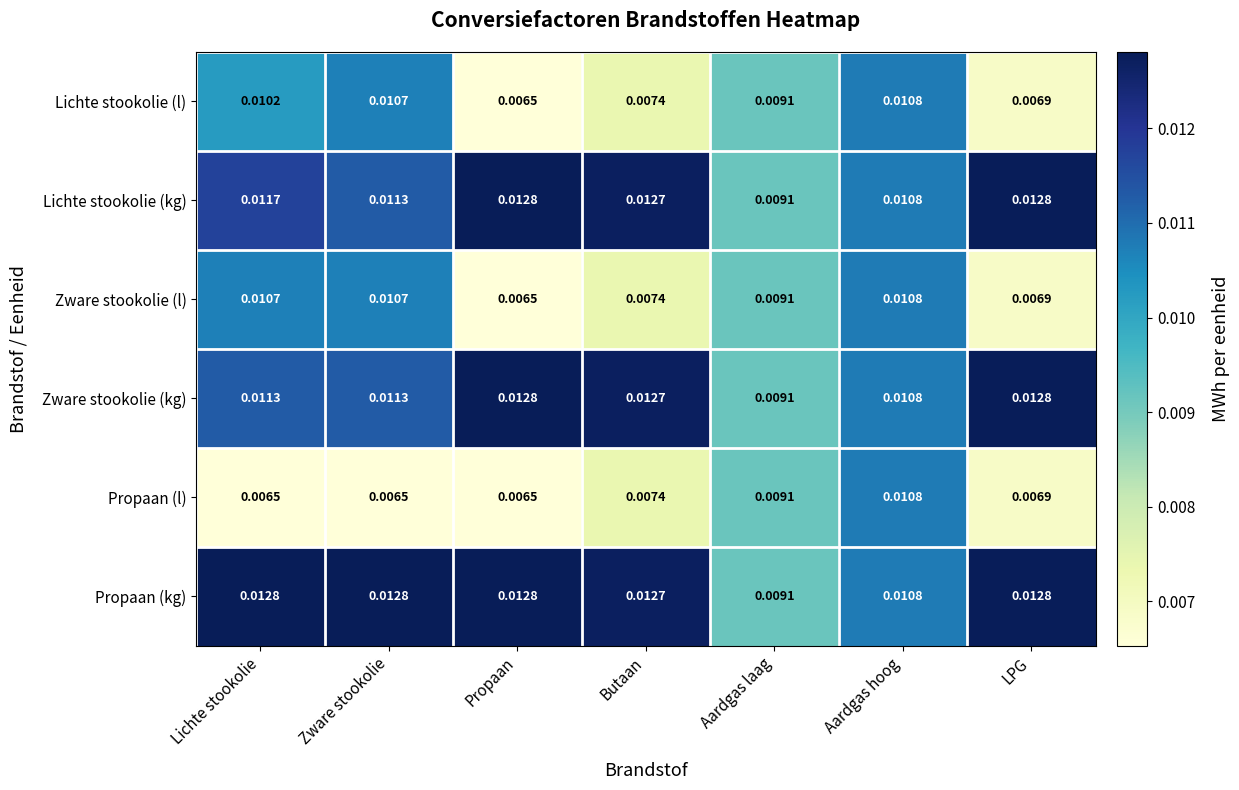

Which series has the largest total across all categories?

Propaan (kg)